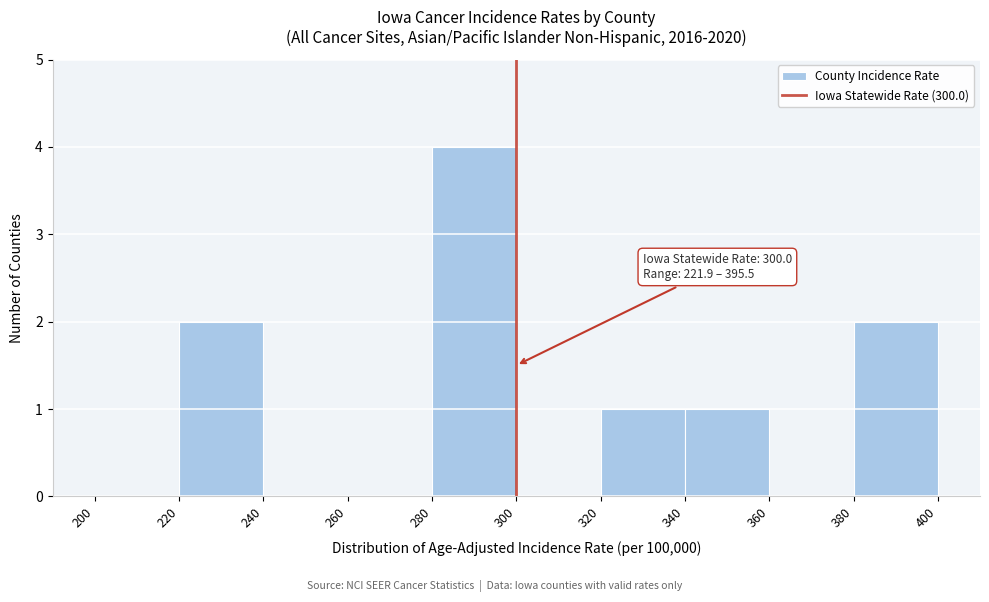

Which range on the x-axis has the tallest bar?

280 to 300